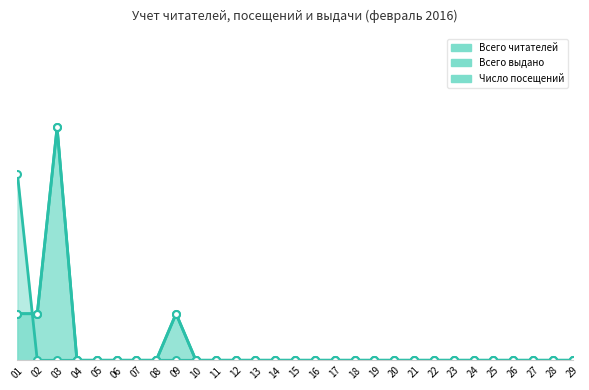

Which series has the largest range (max minus min)?

Всего читателей